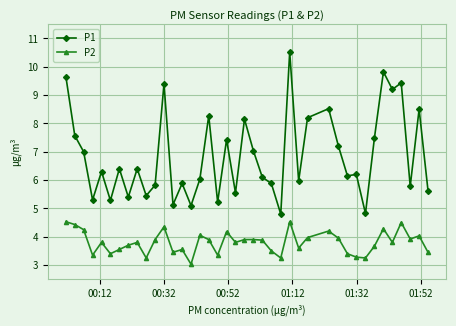

Which series has the largest range (max minus min)?

P1